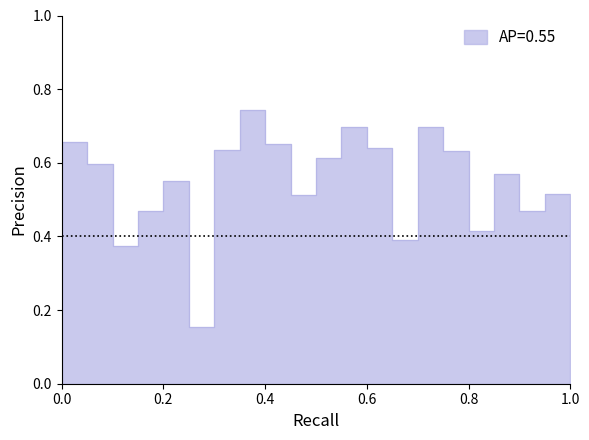

The value at 19 is 0.7. True or false?

False